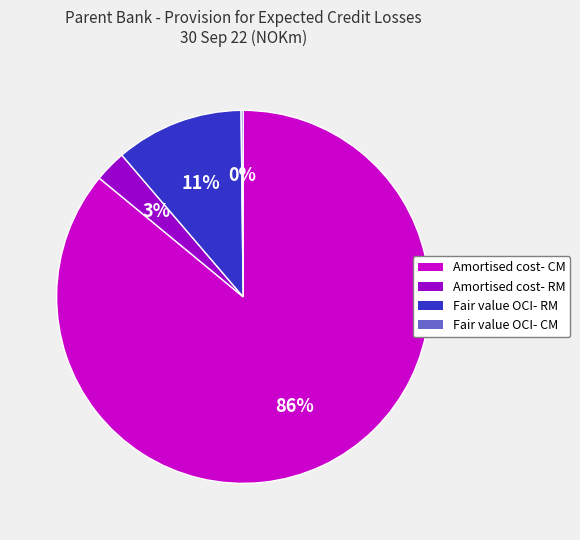

To the nearest percent, what is the average slice percentage?

25%